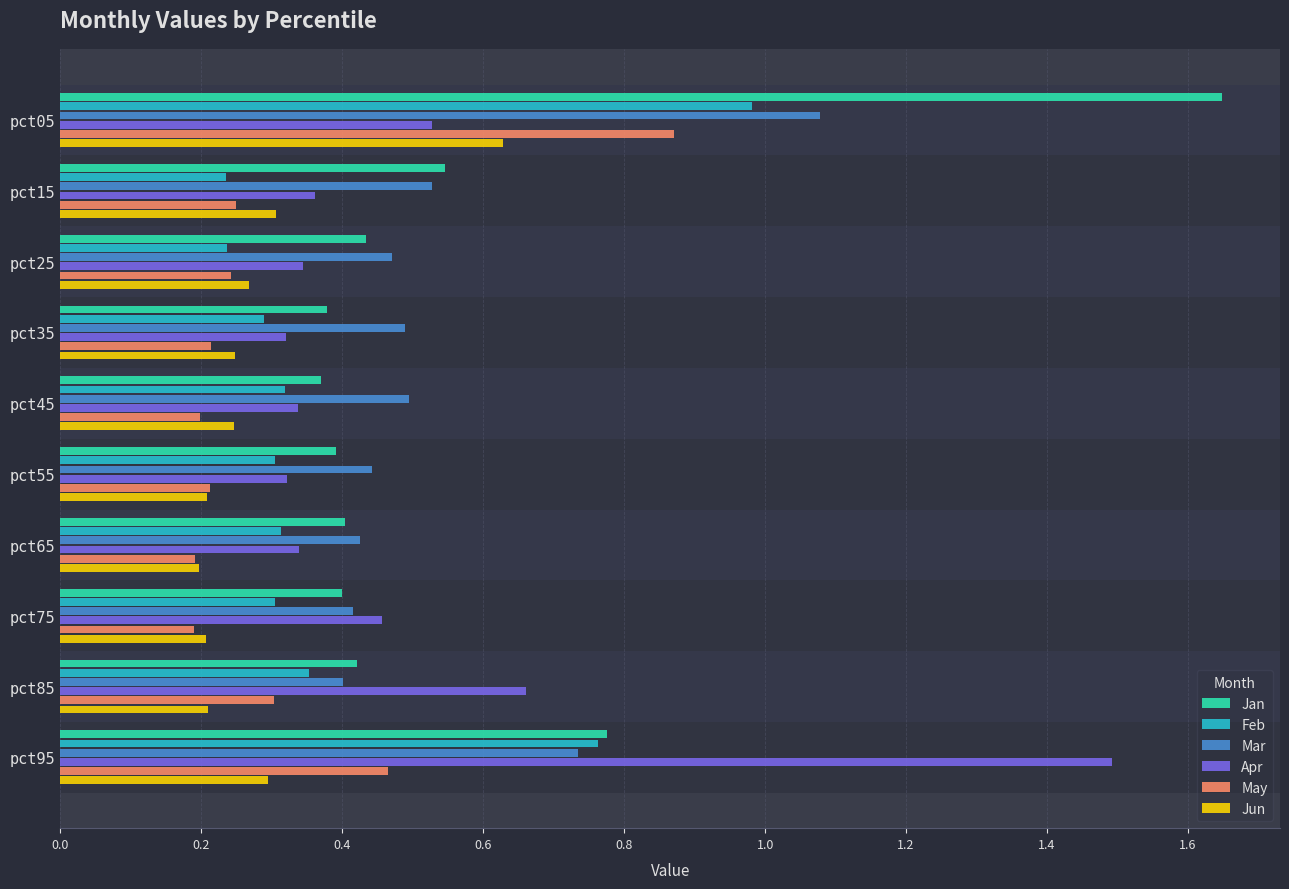

What is the maximum value for Apr?

1.5